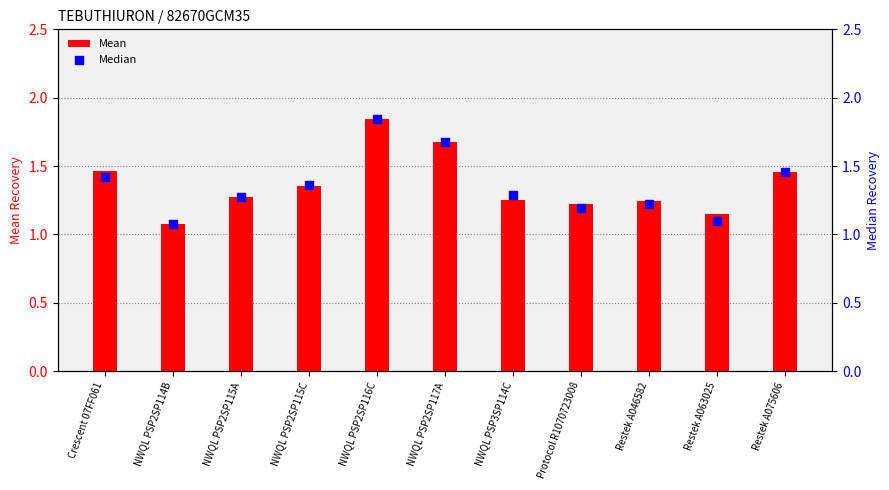

Which series has the largest Y range (max minus min)?

Median